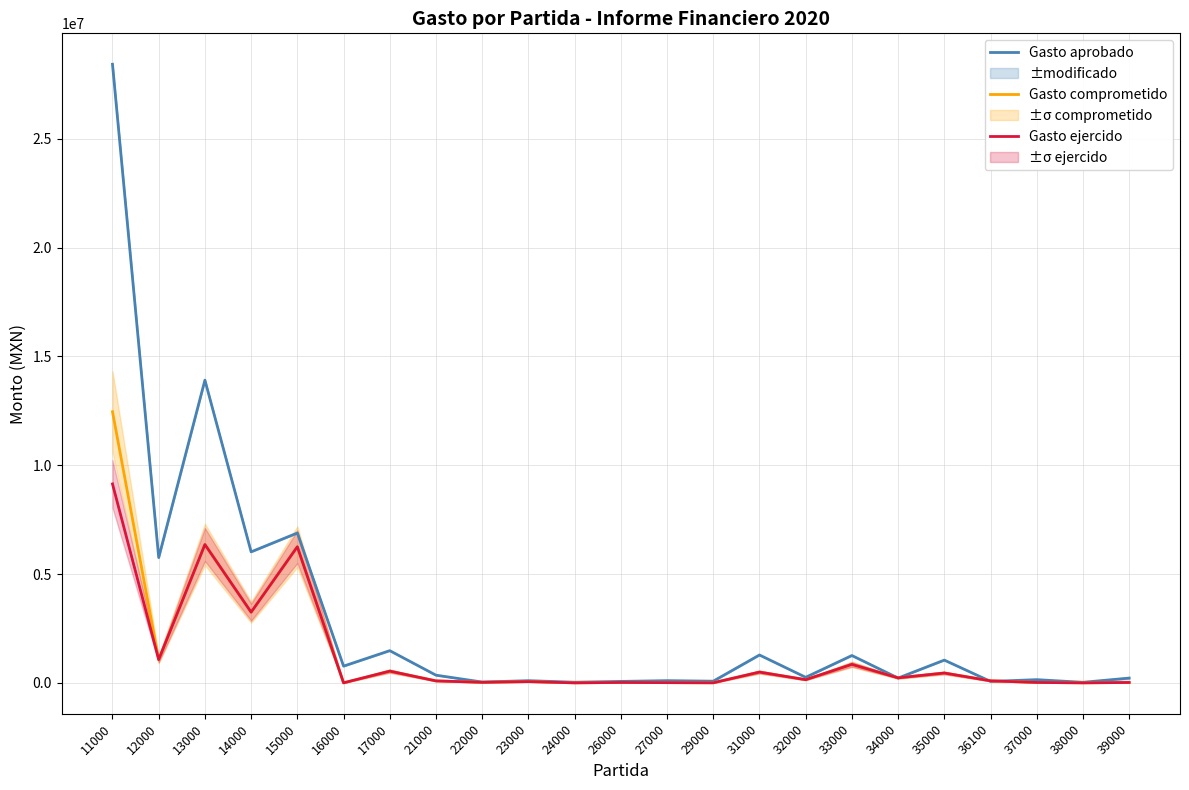

Rank the series at 13000 from highest to lowest value.

Gasto aprobado, Gasto comprometido, Gasto ejercido